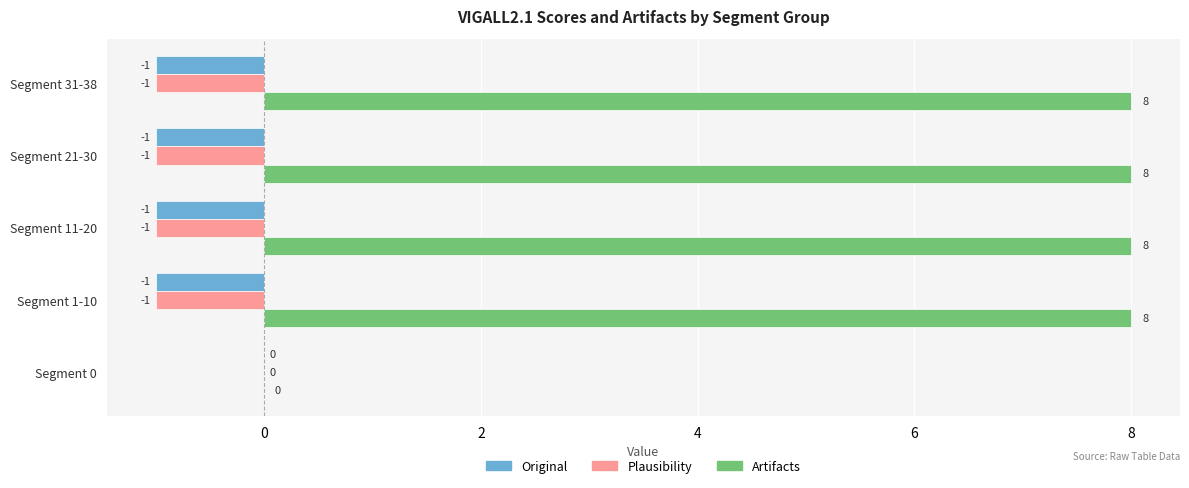

What is the maximum value shown in the chart?

8